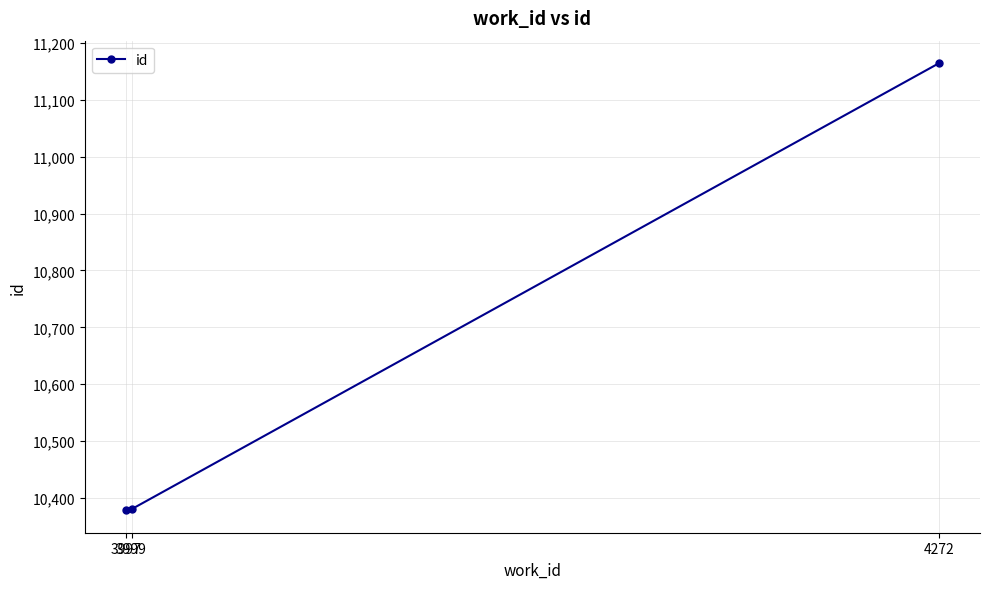

Is it true that the value at 4272 is 17816?

False